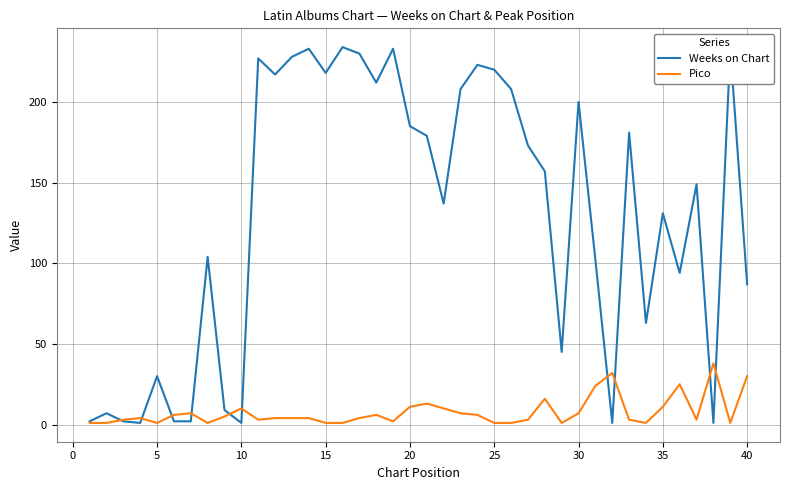

Which series has the widest spread of values?

Weeks on Chart